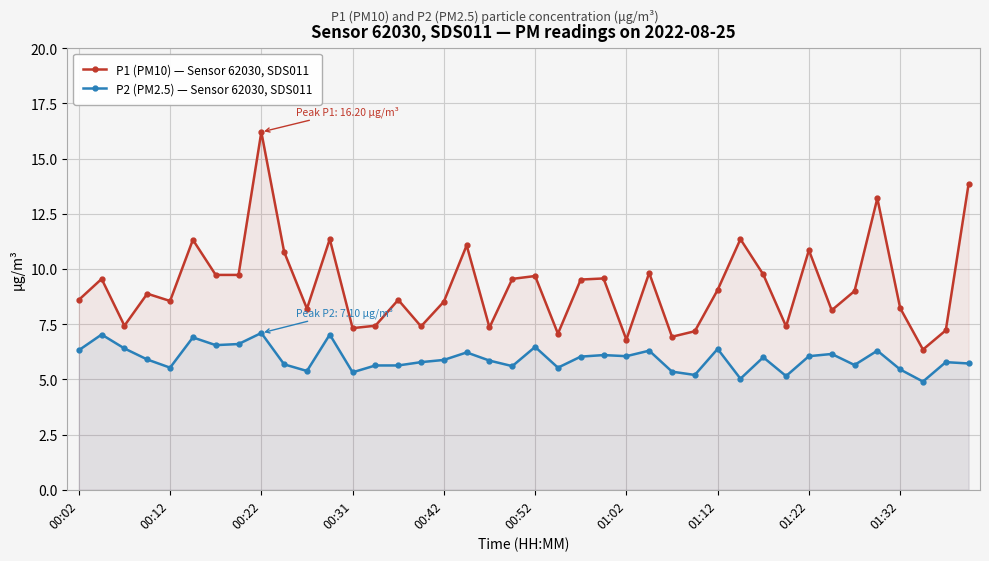

True or false: P1 (PM10) — Sensor 62030, SDS011 and P2 (PM2.5) — Sensor 62030, SDS011 cross at least once.

False